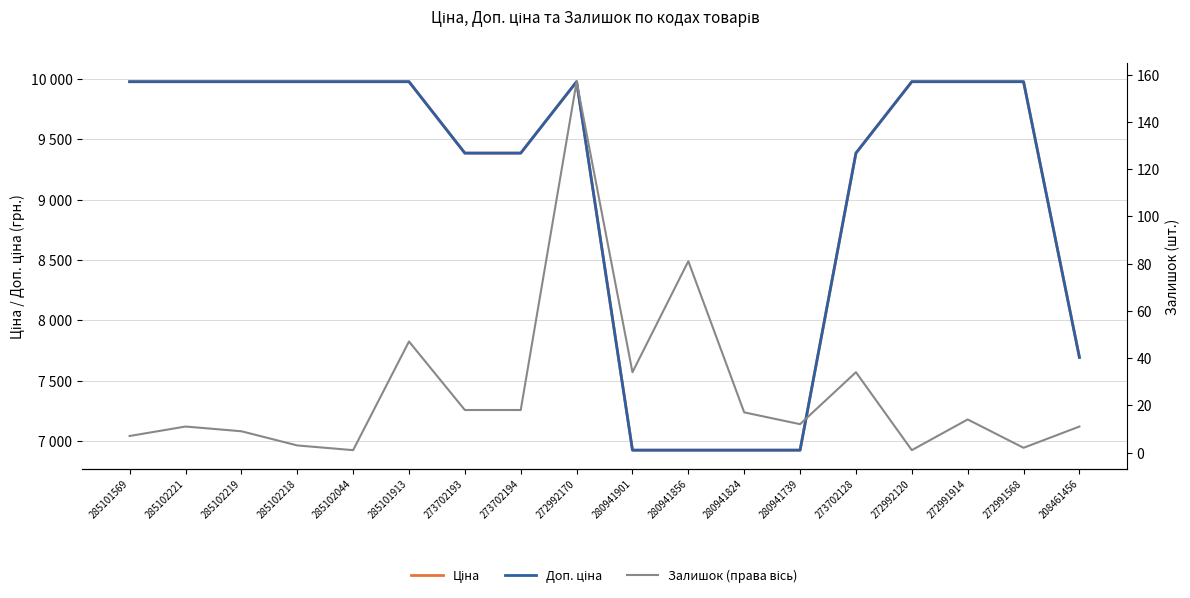

What is the difference between the Залишок (права вісь) values at 285102219 and 285101913?

38.0